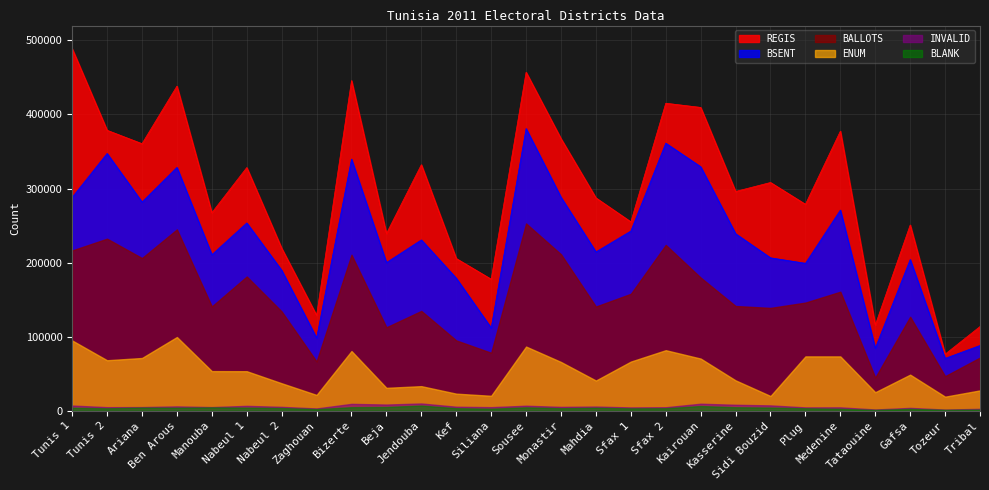

At which category does the chart reach its peak across all series?

Tunis 1